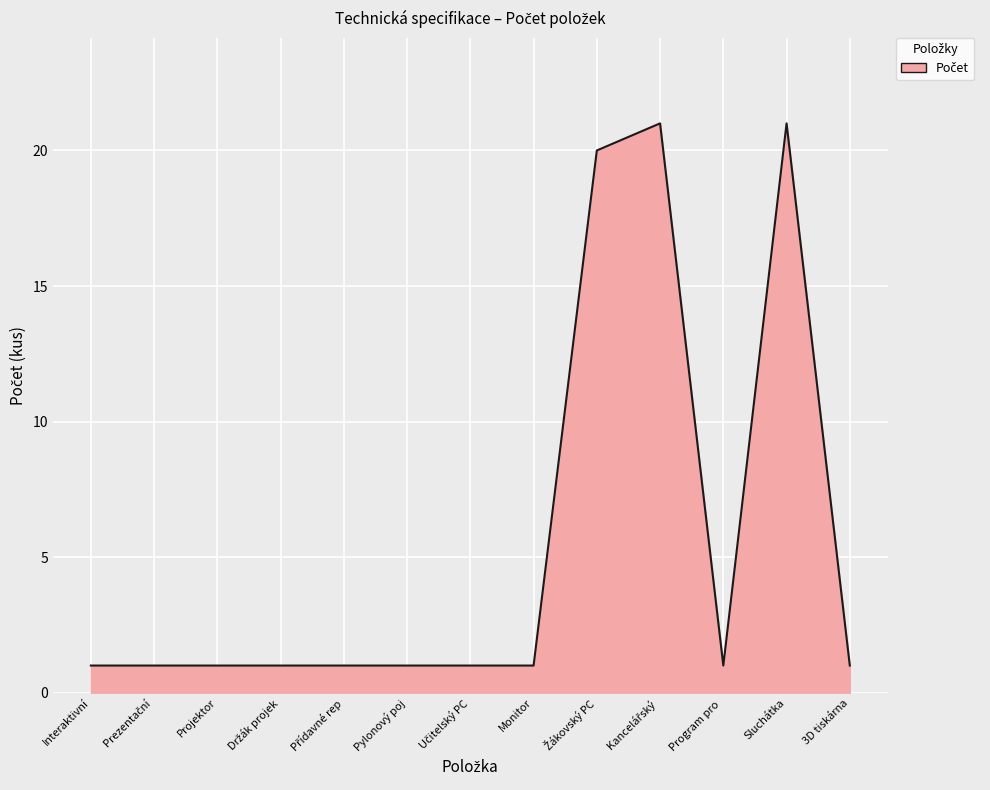

What is the average value?

6